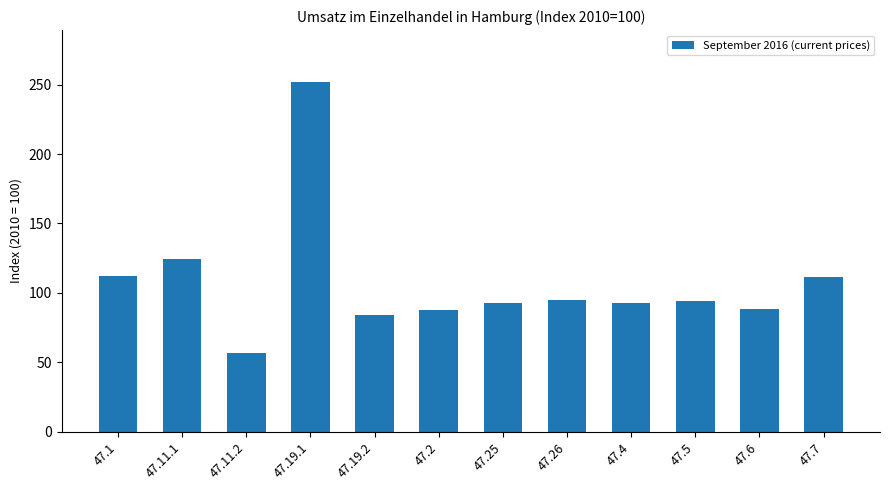

Are the bars grouped side by side (vs. stacked)?

No